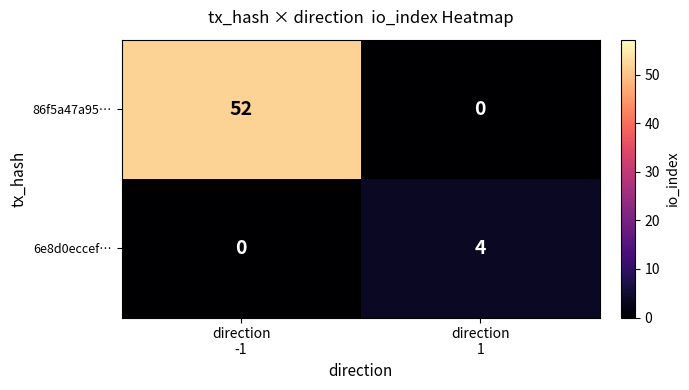

Which series has the largest total across all categories?

86f5a47a95…